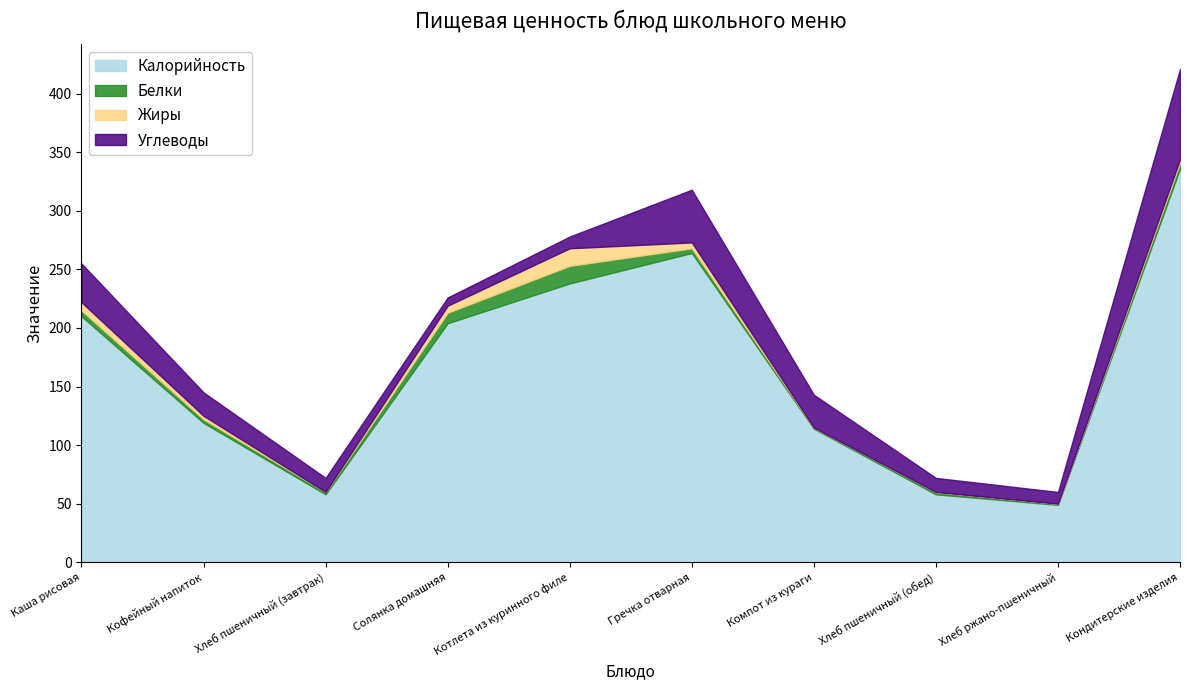

What are all the series names shown in the legend?

Калорийность, Белки, Жиры, Углеводы